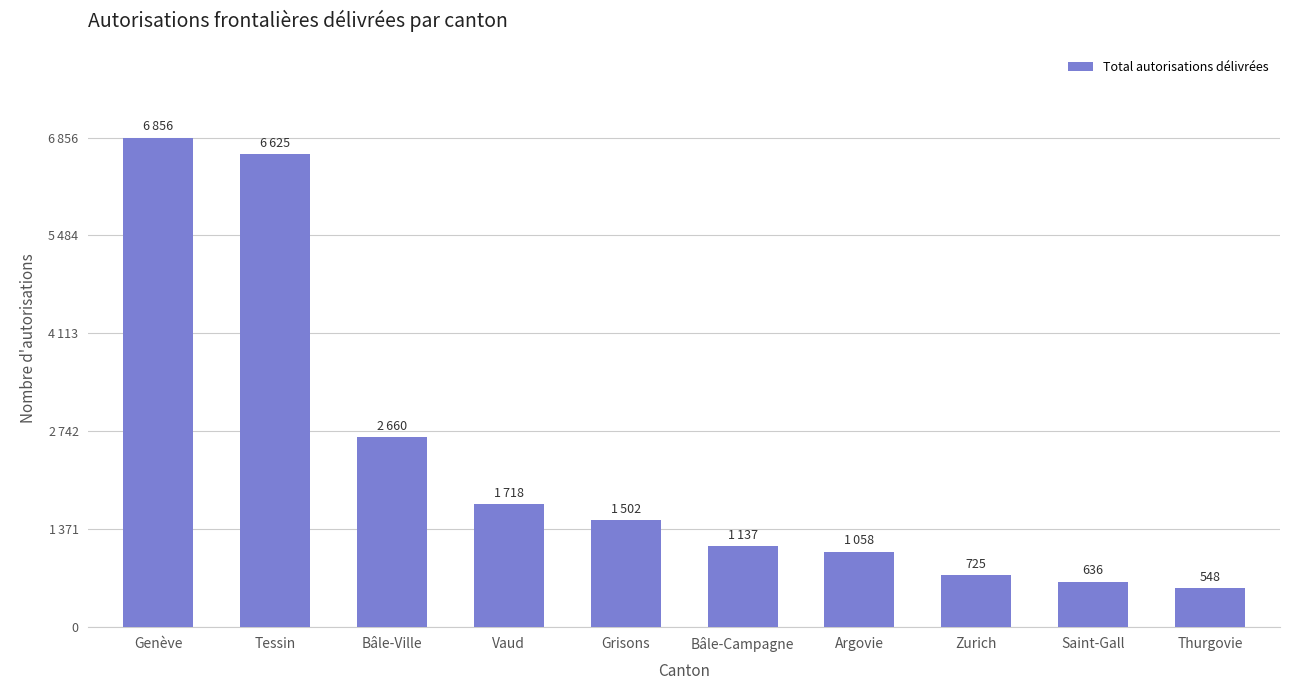

Which category has the highest value across all series?

Genève